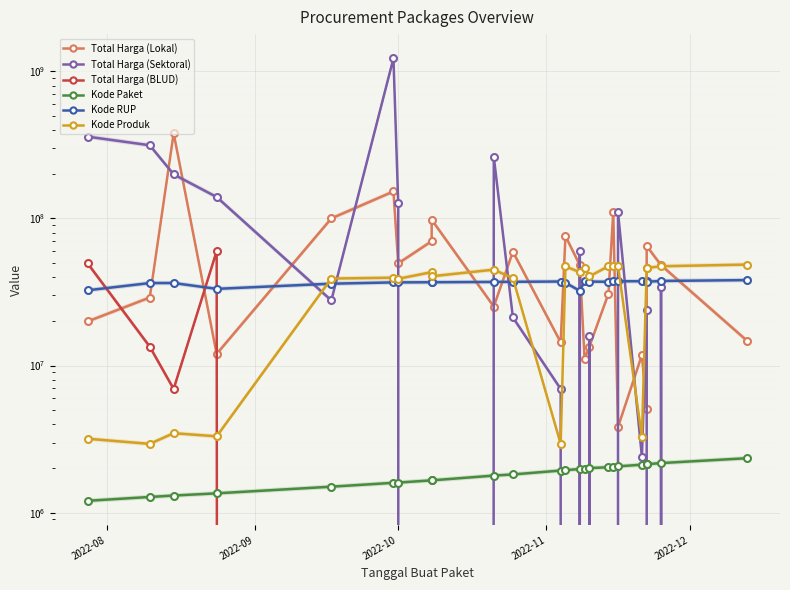

What is the average value of the Kode Produk series?

33808436